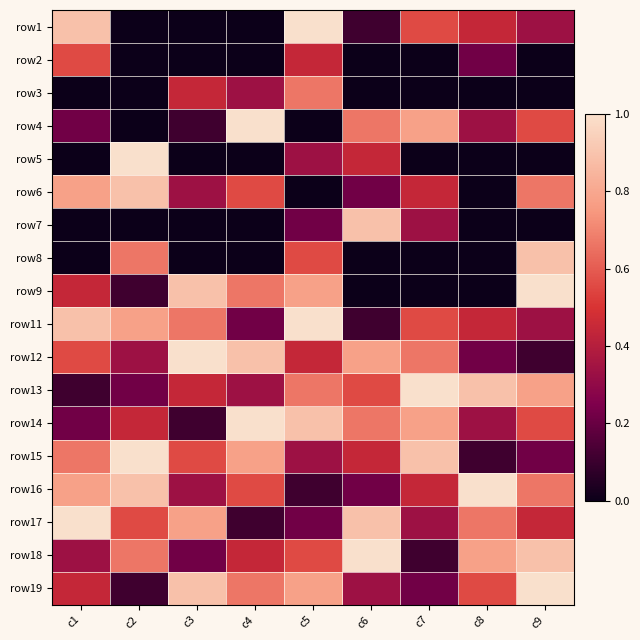

Which label corresponds to the largest value in the chart?

c5